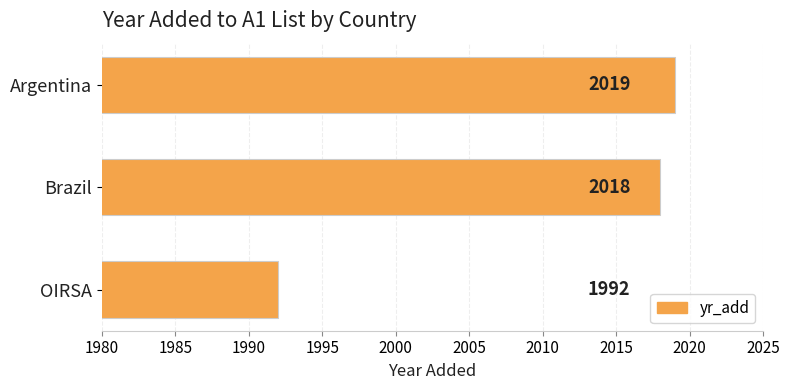

How many data points does each series have?

3